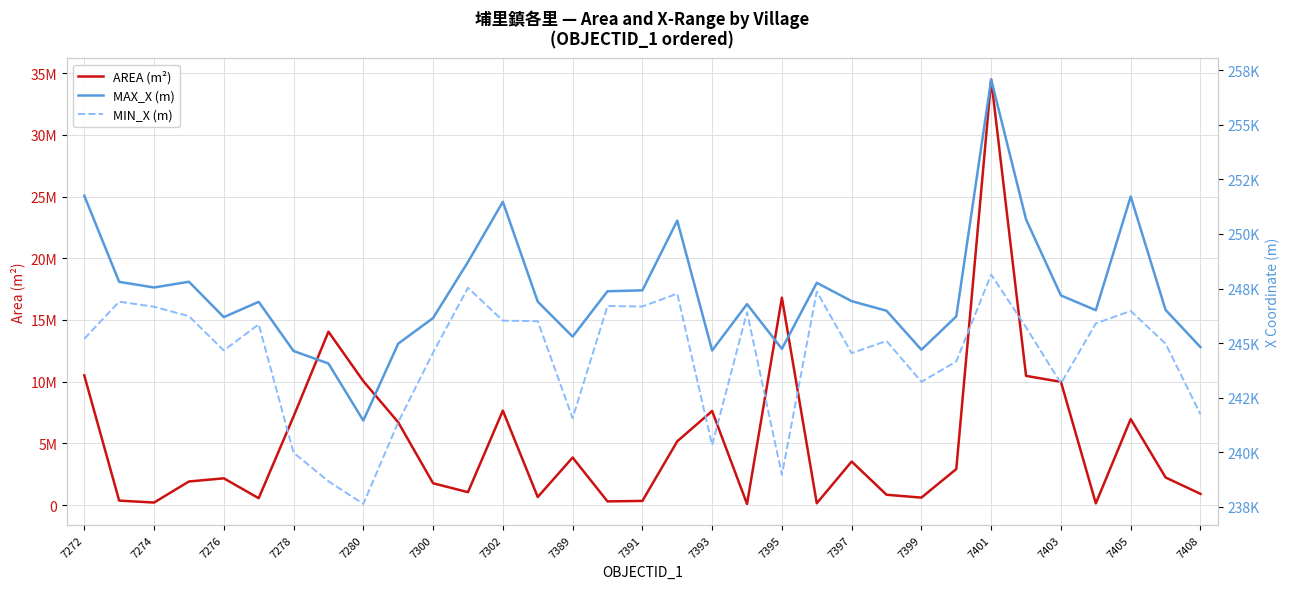

Count the number of data series in this chart.

3